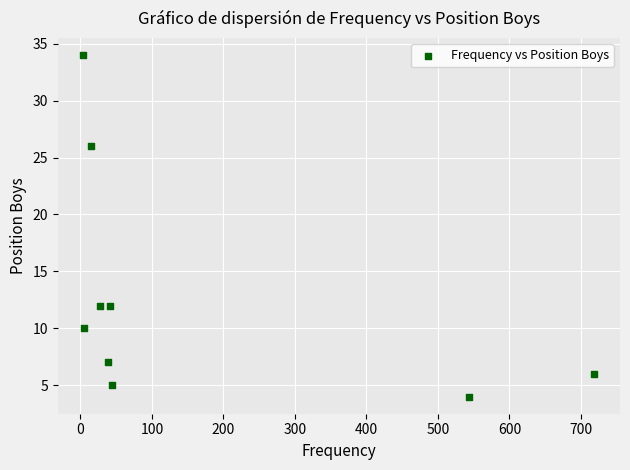

What is the range of X values (max minus min)?

715